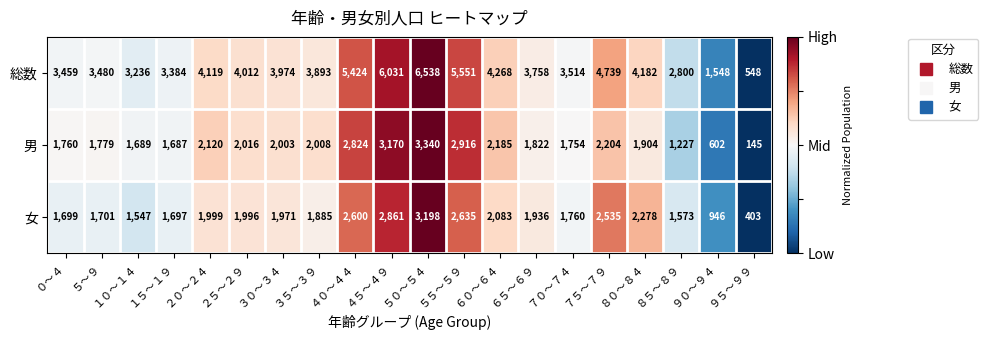

Is it true that 男 equals 2636 at ６５～６９?

False